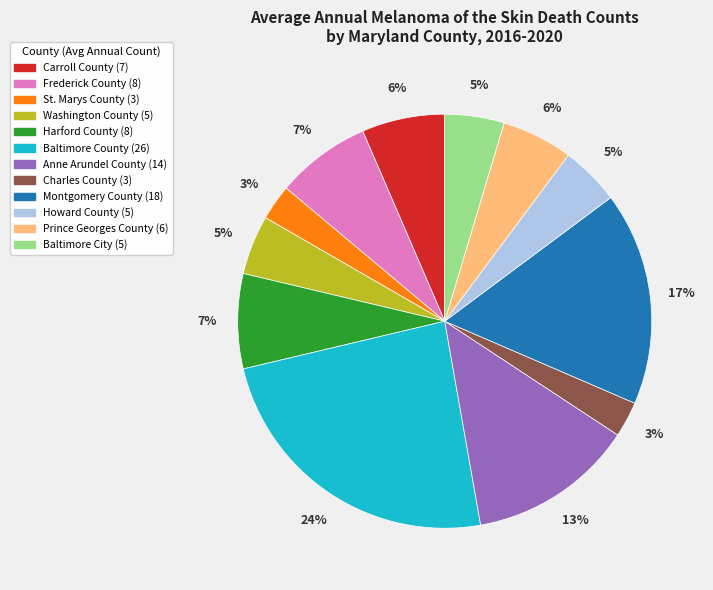

How many slices are in this pie chart?

12